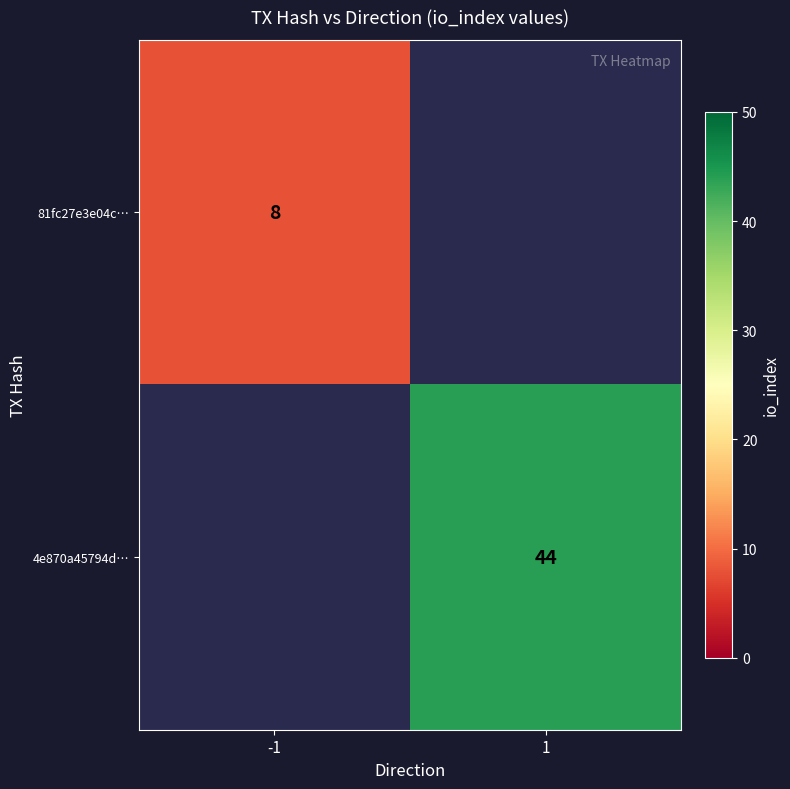

The value of 81fc27e3e04c… at -1 is 8. True or false?

True